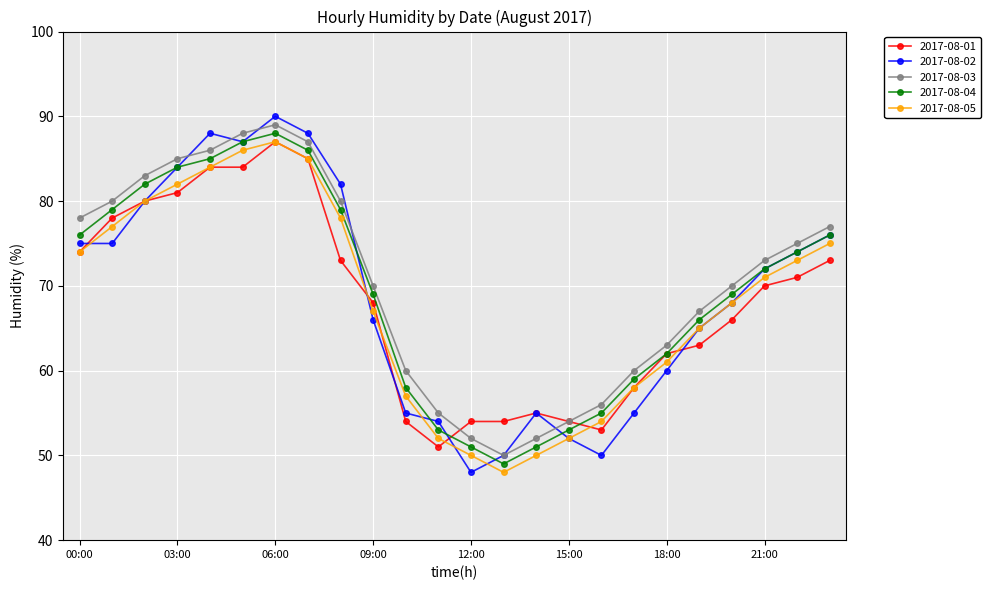

What is the greatest value displayed?

90